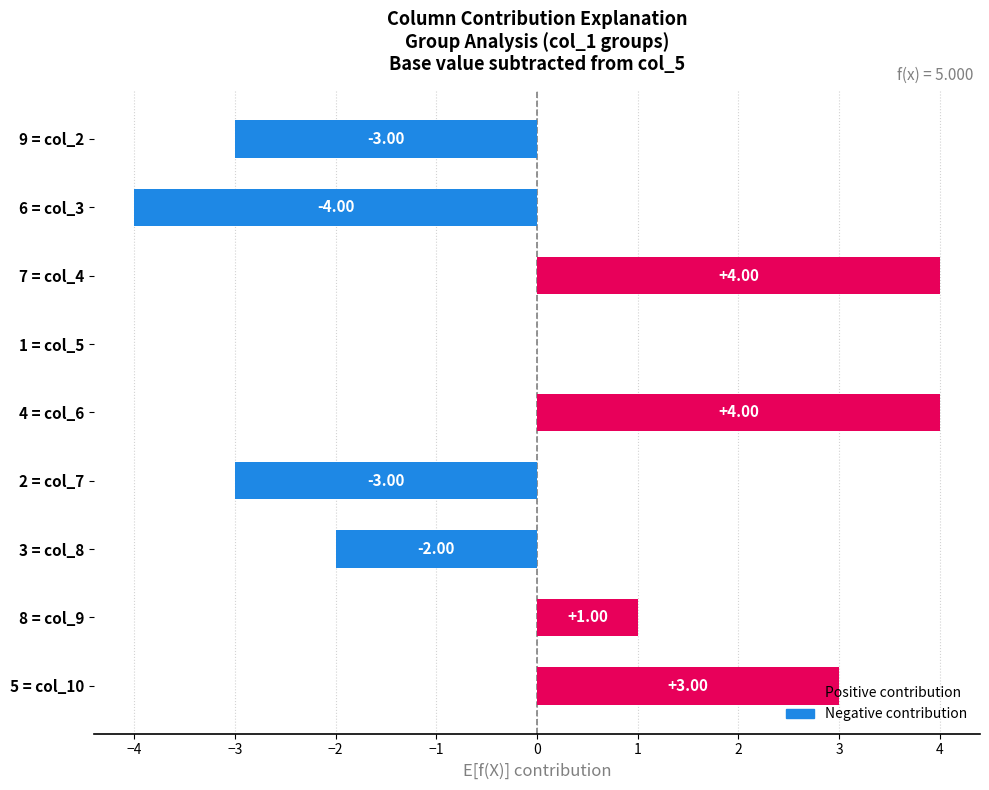

Are the bars horizontal?

Yes